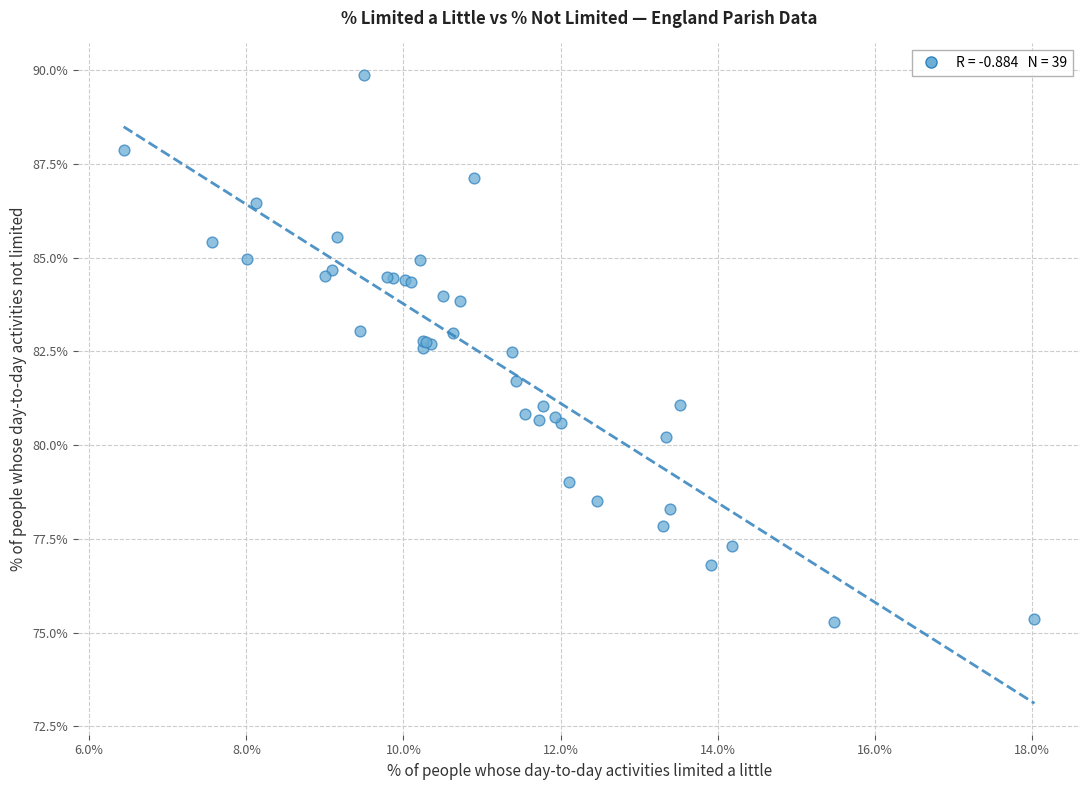

What Y value in the scatter plot is closest to 82?

81.7